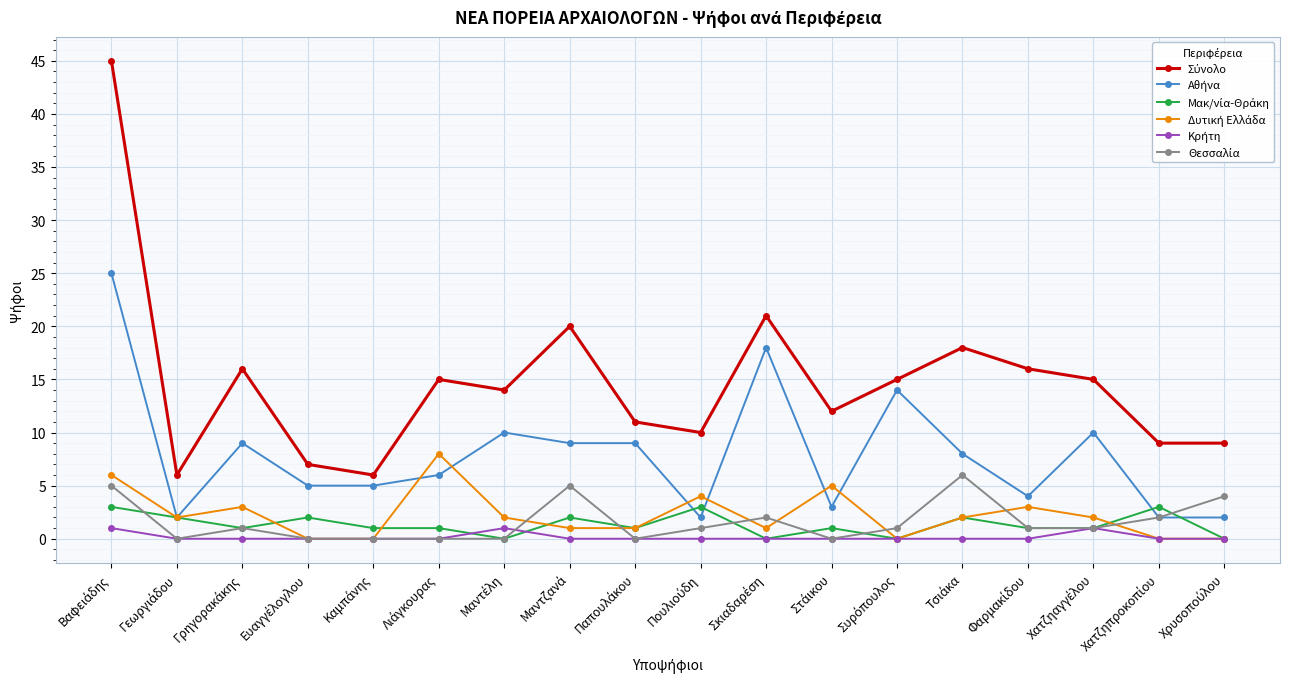

What is the maximum value shown in the chart?

45